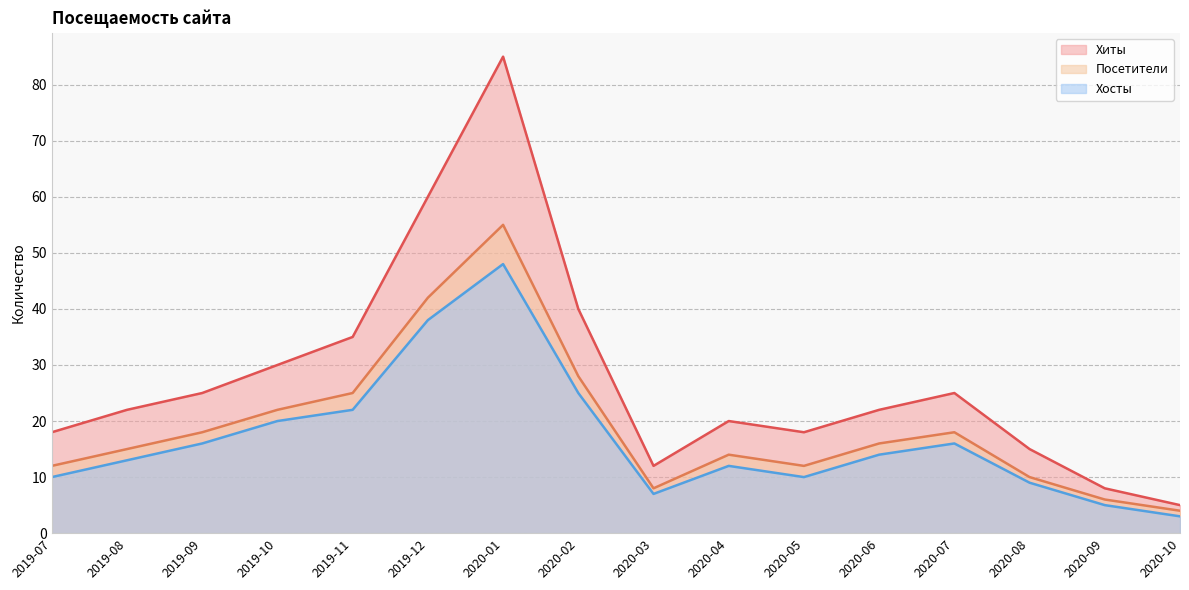

The Хиты series shows 24 at 2020-08. True or false?

False